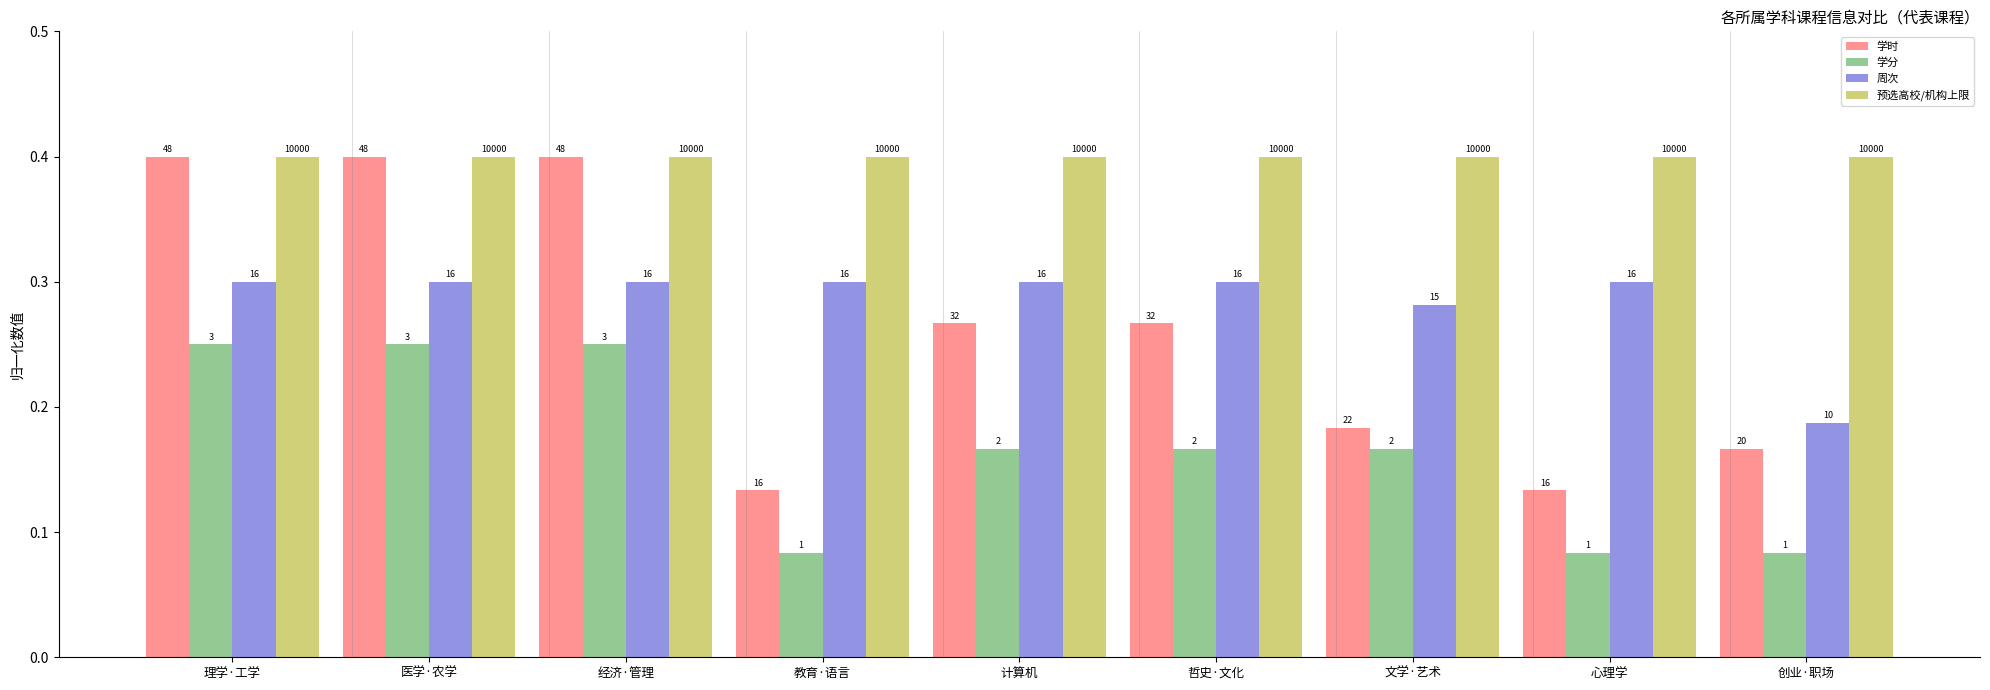

What are all the series names shown in the legend?

学时, 学分, 周次, 预选高校/机构上限